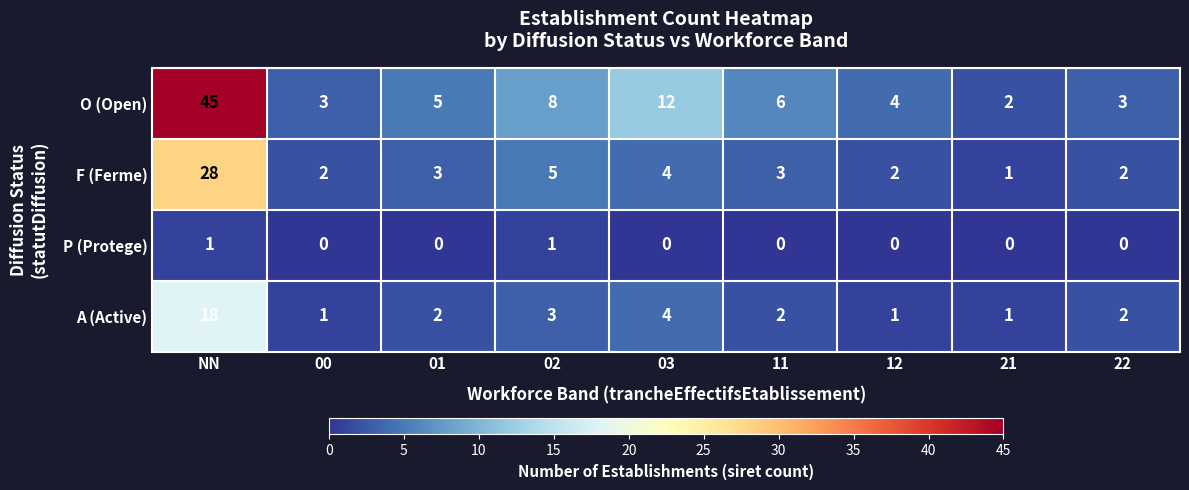

Rank the series by their average value, from lowest to highest.

P (Protege), A (Active), F (Ferme), O (Open)